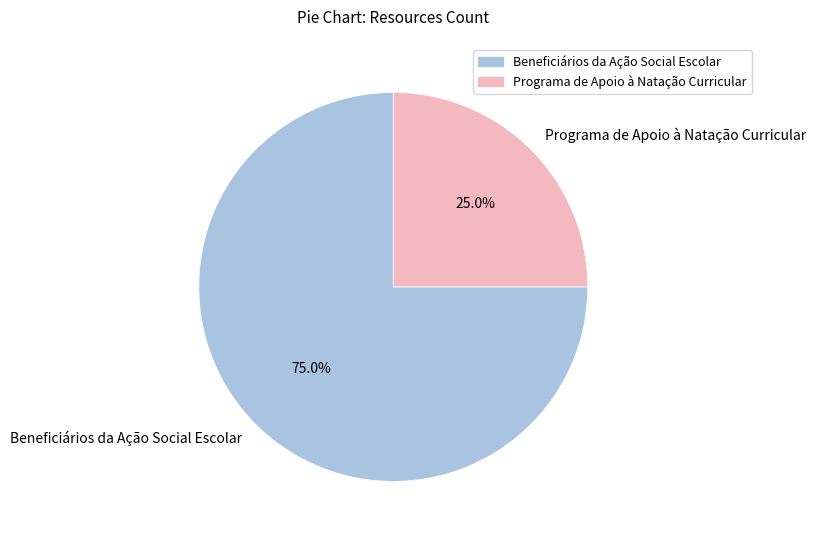

What is the ratio of the value at Programa de Apoio à Natação Curricular to the value at Beneficiários da Ação Social Escolar?

0.3